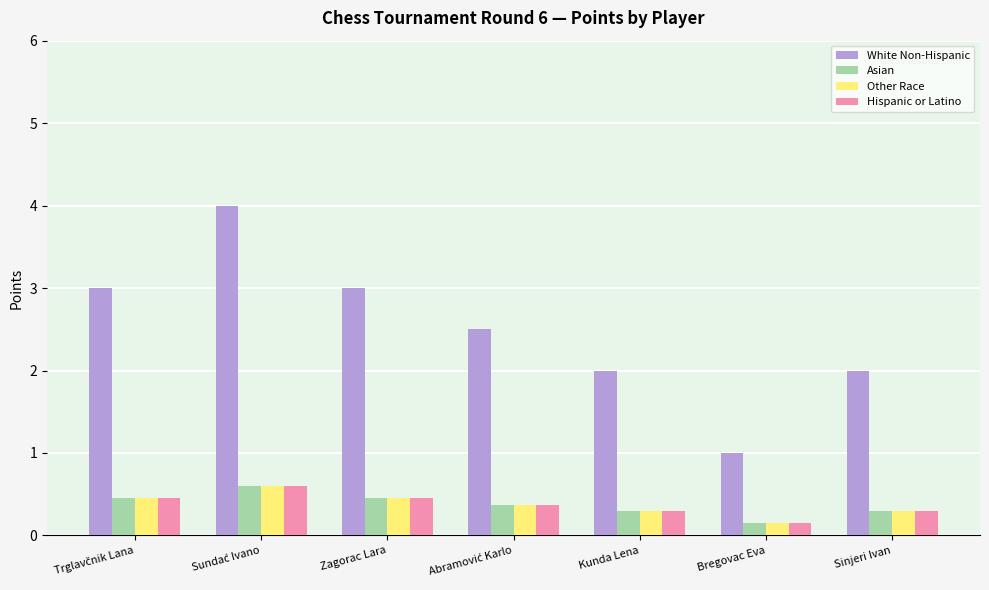

Does the chart contain stacked bars?

No